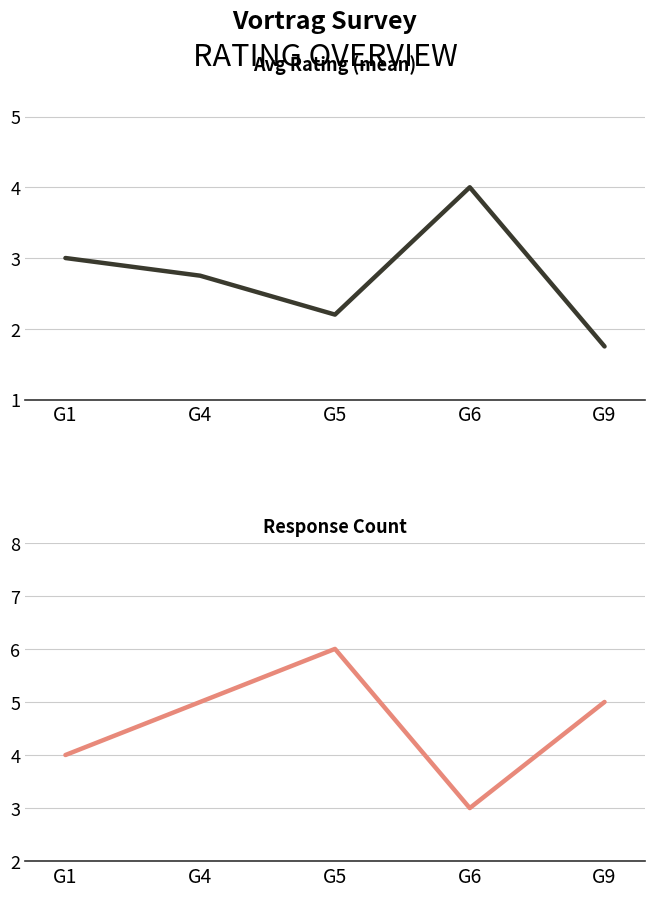

Which category has the highest value across all series?

G5